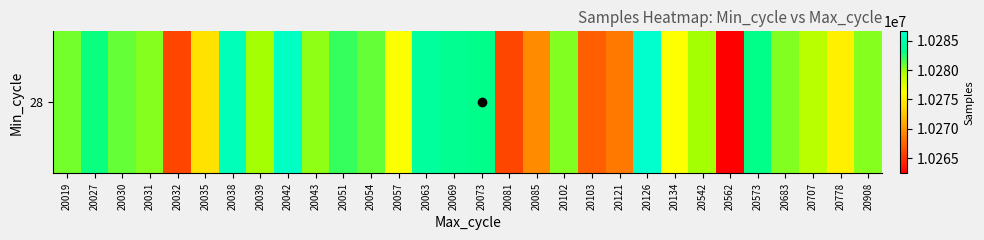

List the labels in order of value, smallest first.

20562, 20032, 20081, 20103, 20121, 20085, 20035, 20778, 20134, 20057, 20707, 20542, 20039, 20043, 20031, 20908, 20102, 20683, 20019, 20030, 20054, 20051, 20027, 20573, 20073, 20069, 20063, 20038, 20042, 20126